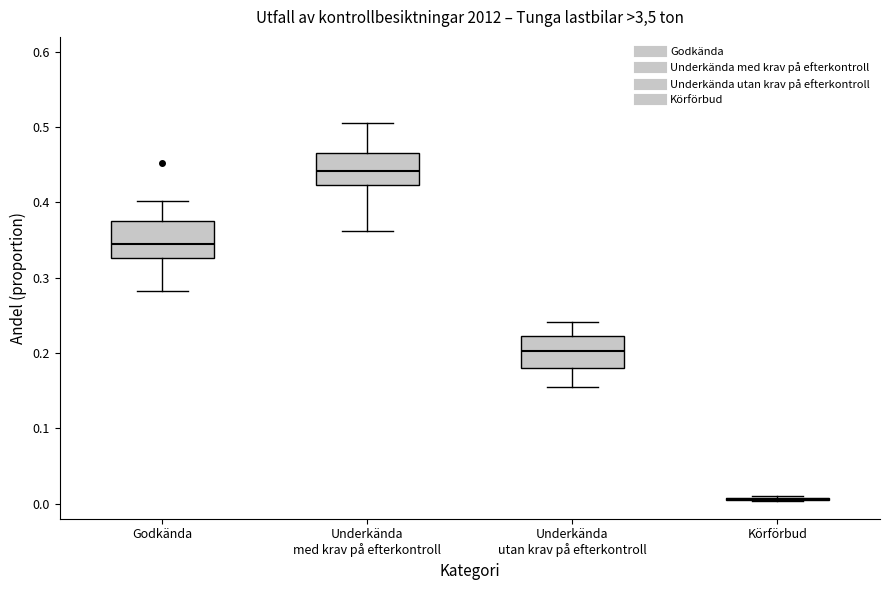

Reading left to right, transcribe this box plot: for each box, give where its median line is, the range the box spans, and where its two whiskers end, as read against the y-axis. The values are not printed on the chart, so give them approximately, as read against the axis.

Godkända: median 0.34, box 0.33 to 0.38, whiskers 0.28 to 0.40
Underkända med krav på efterkontroll: median 0.44, box 0.42 to 0.47, whiskers 0.36 to 0.51
Underkända utan krav på efterkontroll: median 0.20, box 0.18 to 0.22, whiskers 0.16 to 0.24
Körförbud: box collapsed to a line at 0.01, whiskers 0.00 to 0.01